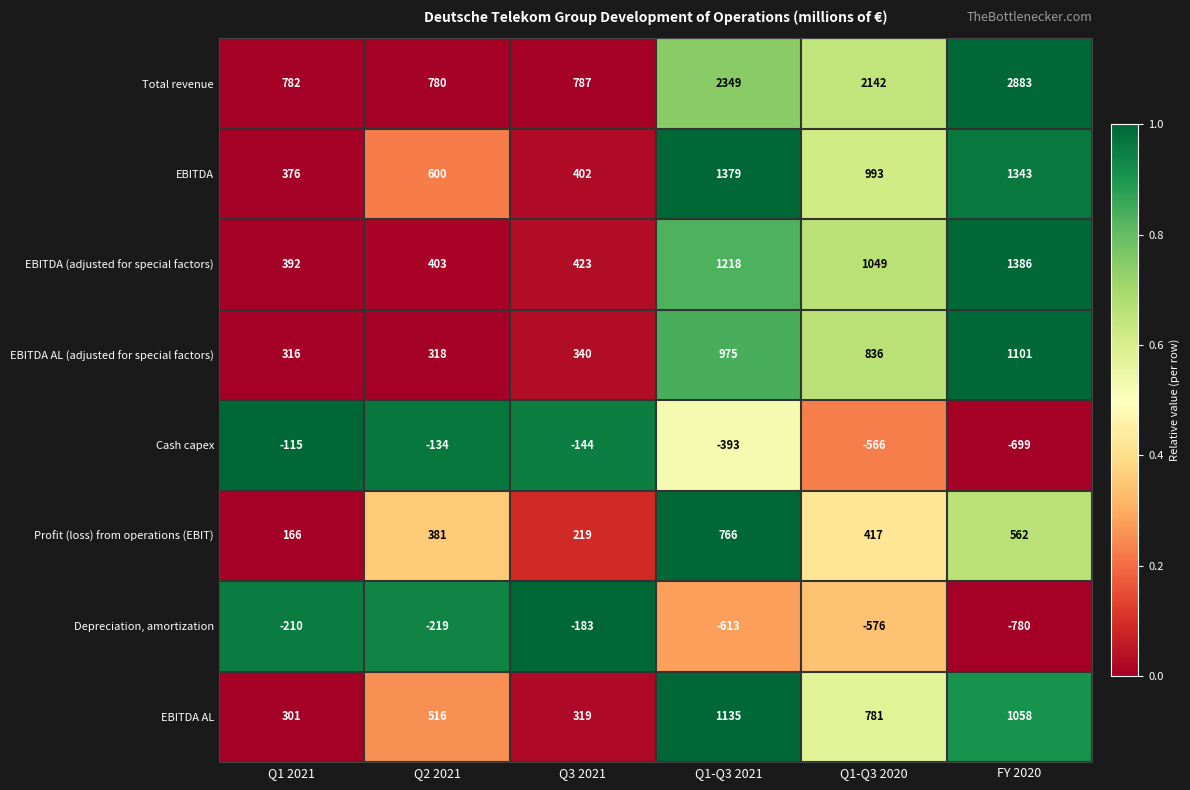

What is the sum of the Depreciation, amortization values at Q1-Q3 2021 and Q3 2021?

-796